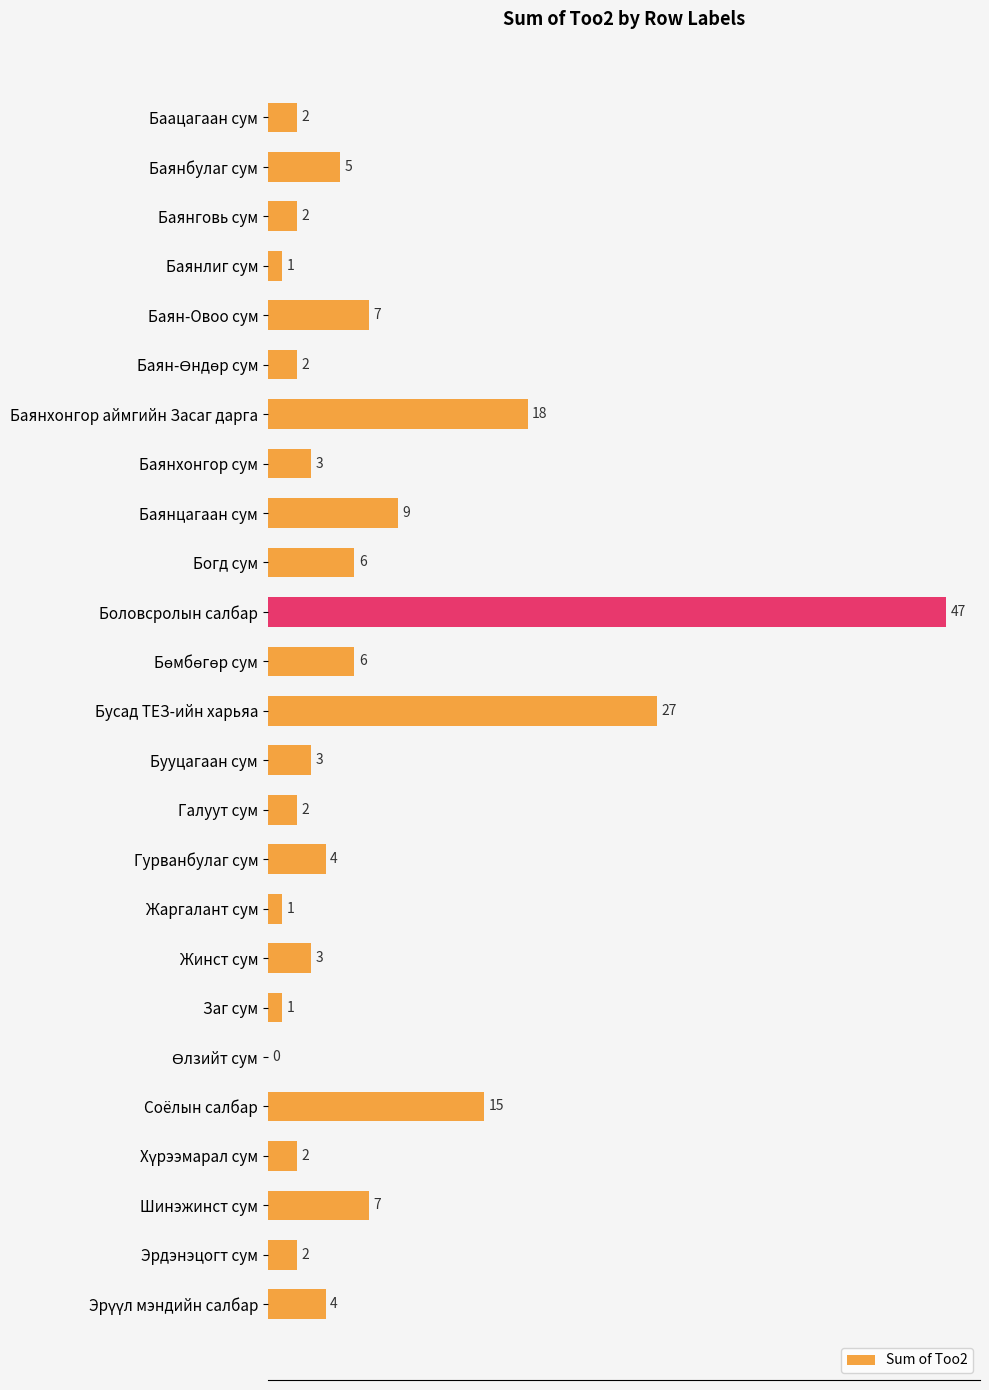

The chart shows a value of 4 at Гурванбулаг сум. True or false?

True